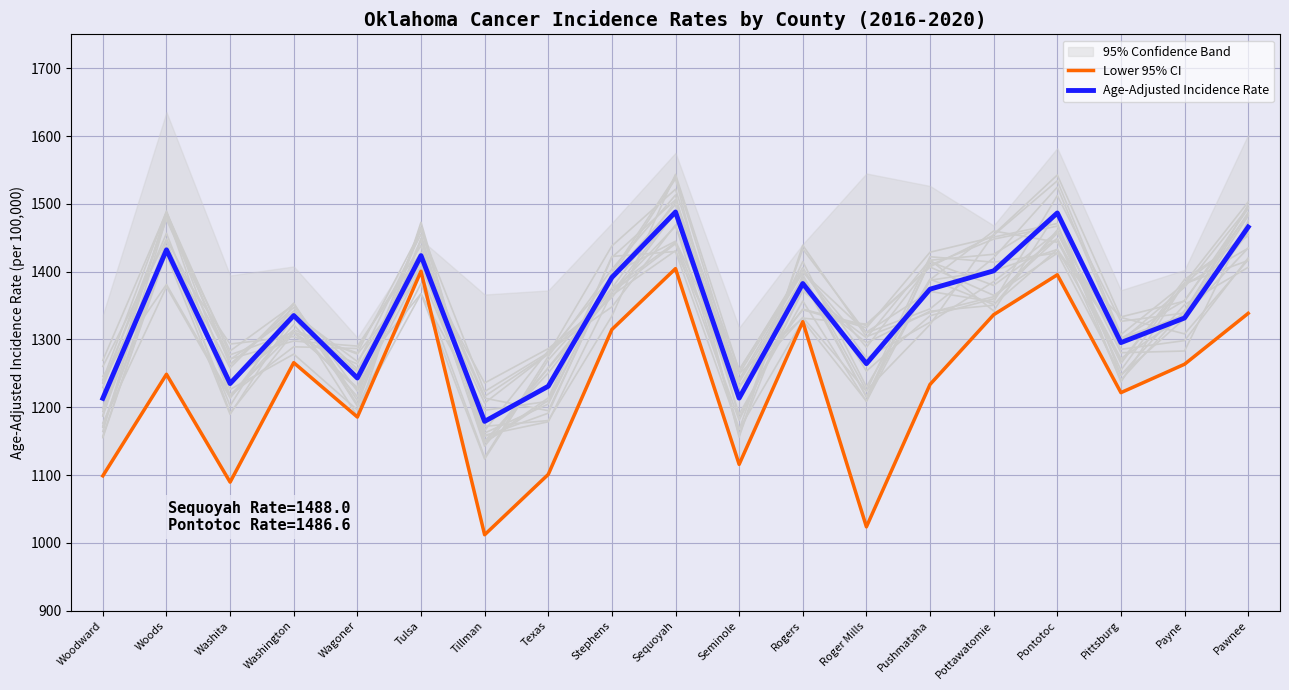

Is it true that Age-Adjusted Incidence Rate equals 2319.7 at Pontotoc?

False